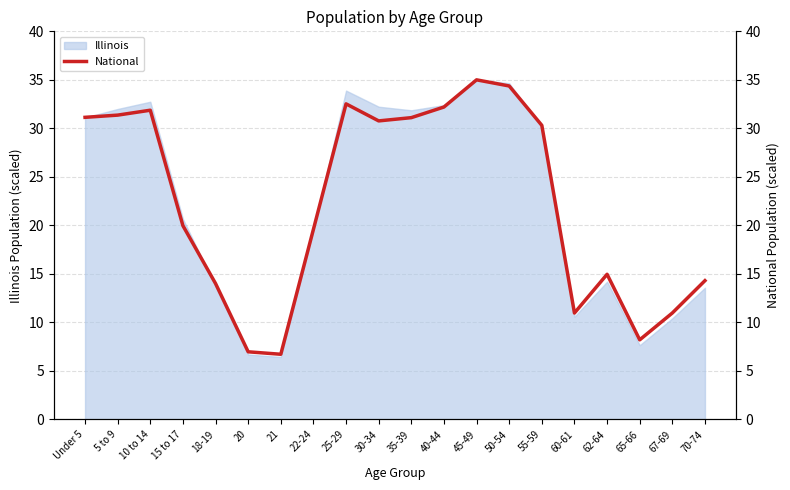

What is the sum of the values at 5 to 9 and 65-66?

39.6